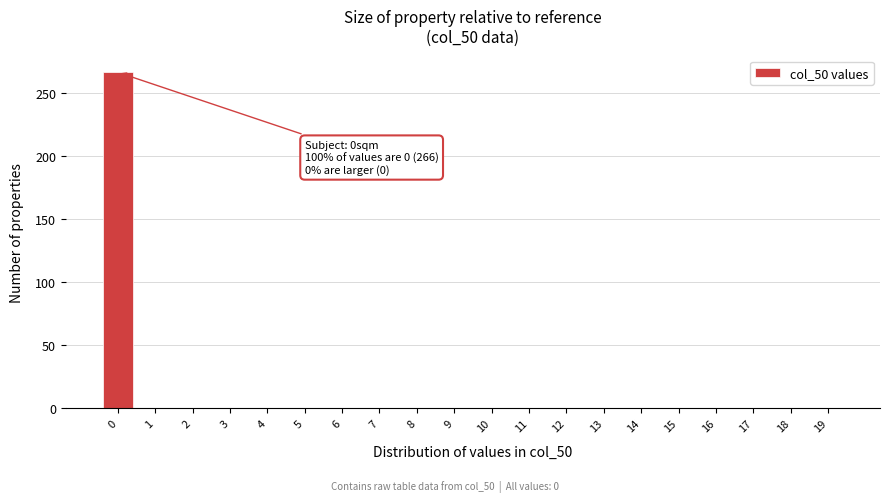

Reading left to right, what are all the values shown in this chart?

0=266	1=0	2=0	3=0	4=0	5=0	6=0	7=0	8=0	9=0	10=0	11=0	12=0	13=0	14=0	15=0	16=0	17=0	18=0	19=0